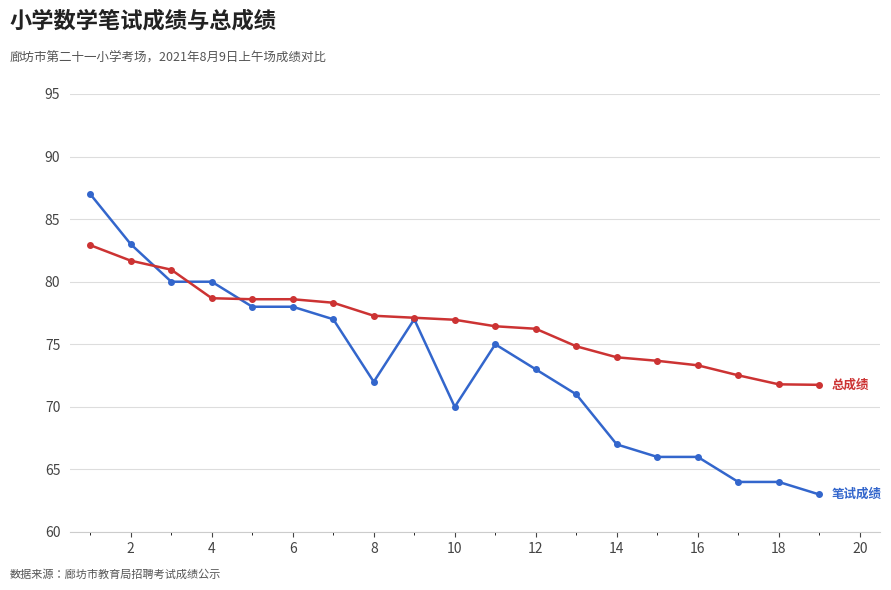

Is this an area chart (filled region under the line)?

No